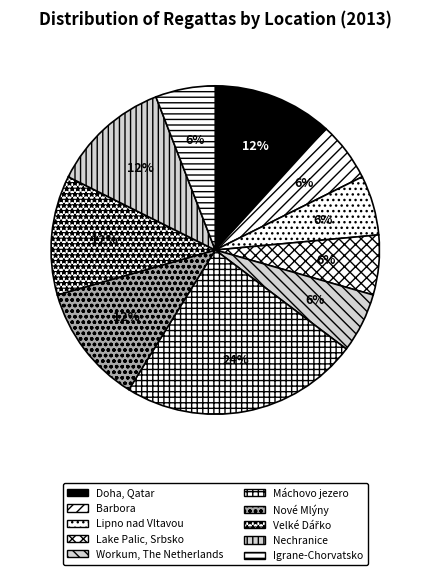

The Workum, The Netherlands slice represents 11% of the pie. True or false?

False